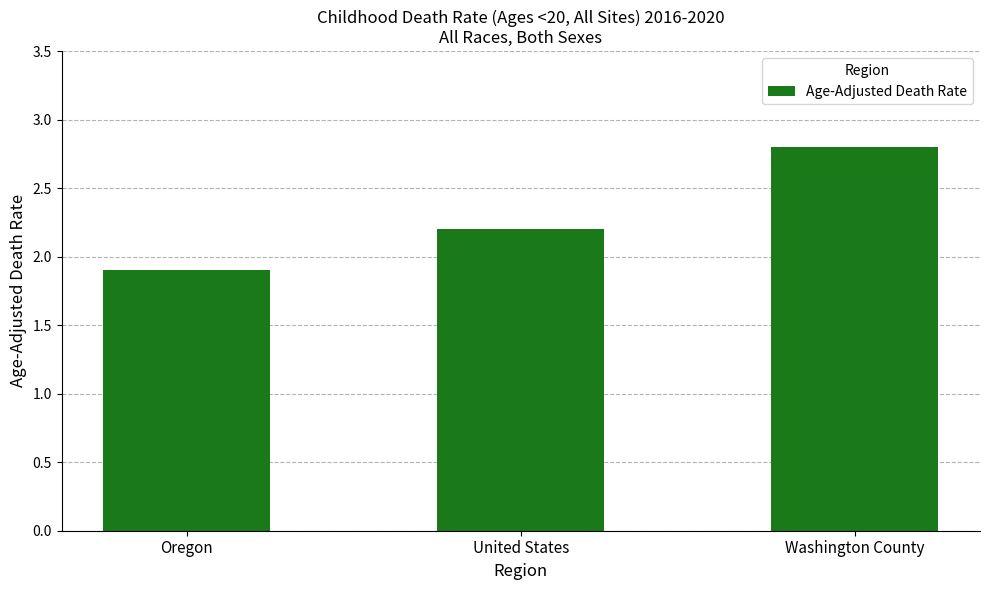

Which has a higher value, Washington County or Oregon?

Washington County